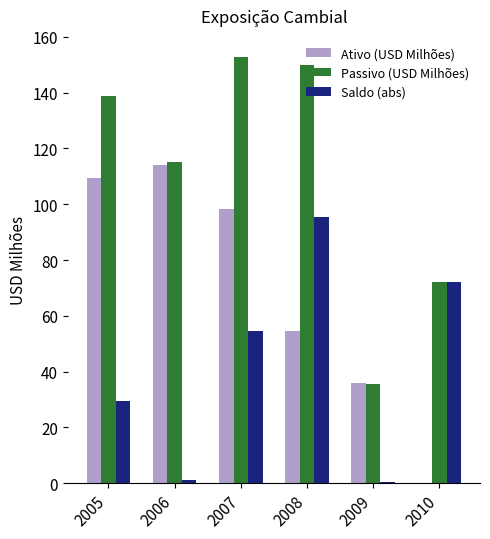

What is the sum of all Passivo (USD Milhões) values?

664.1